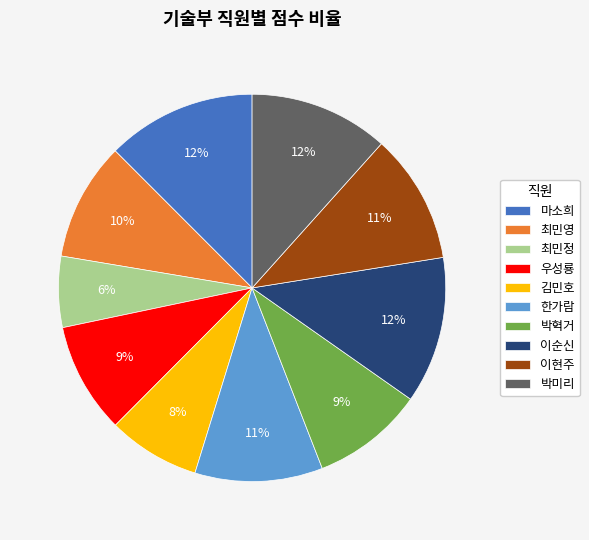

The 최민정 slice represents 1% of the pie. True or false?

False